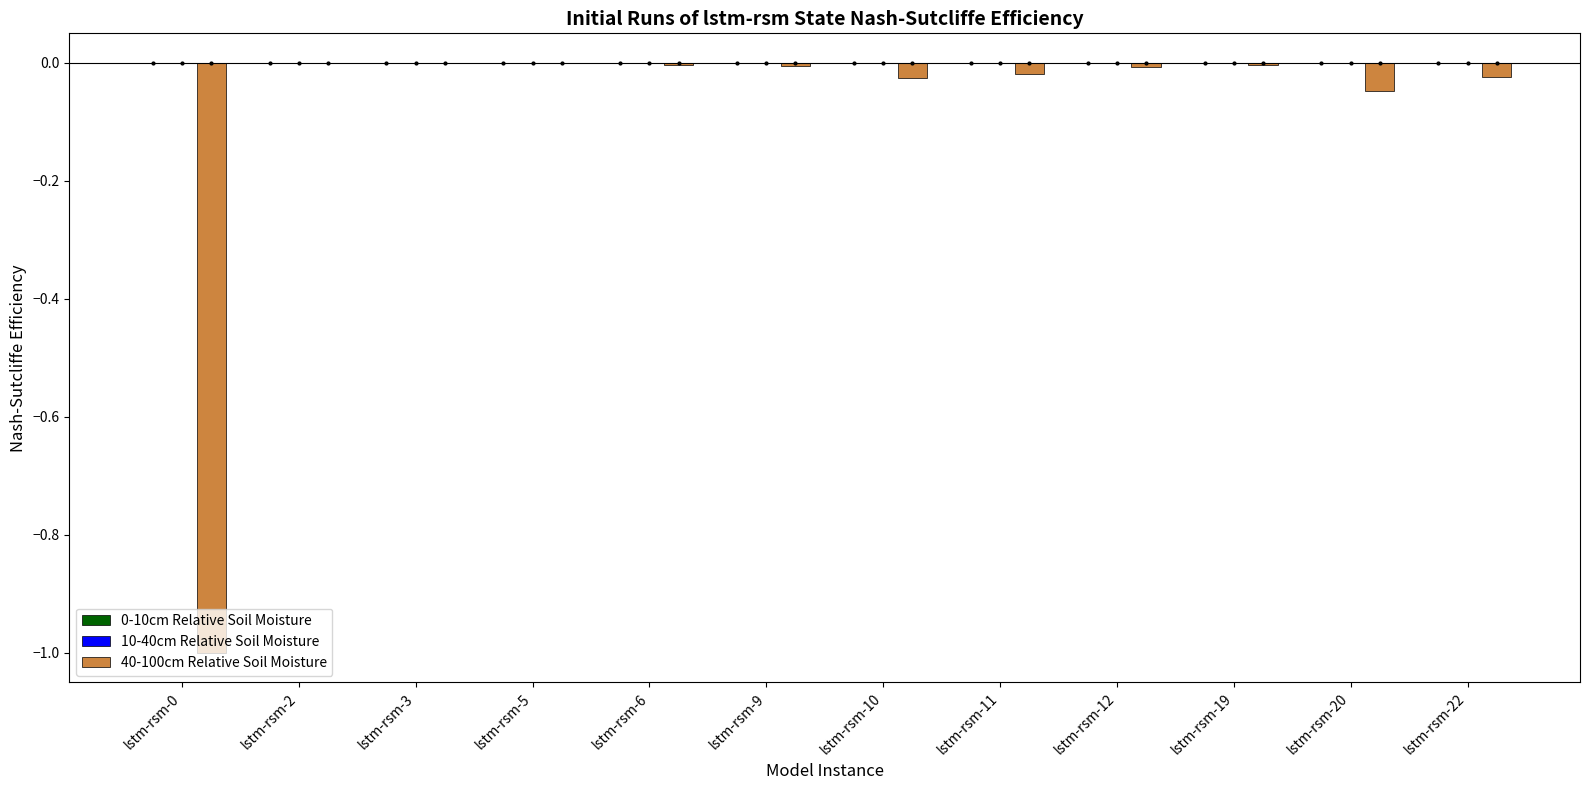

Is the value of 10-40cm Relative Soil Moisture at lstm-rsm-3 greater than the value of 40-100cm Relative Soil Moisture at lstm-rsm-3?

Yes